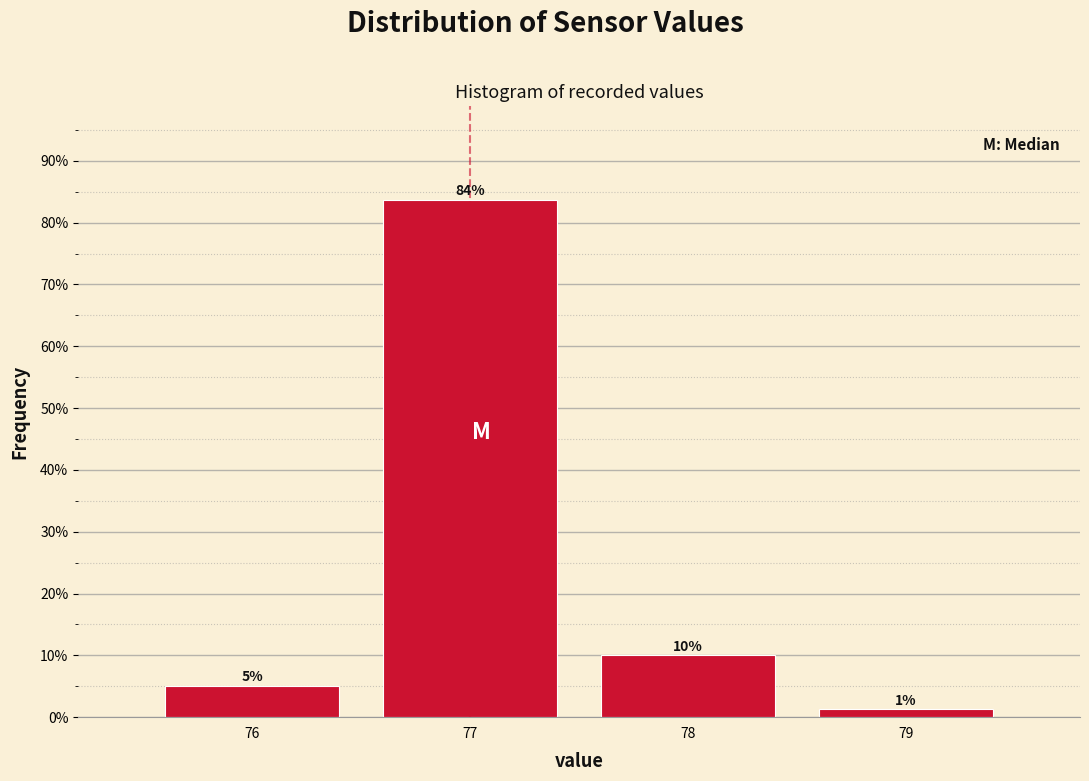

Which range on the x-axis has the tallest bar?

76.5 to 77.5